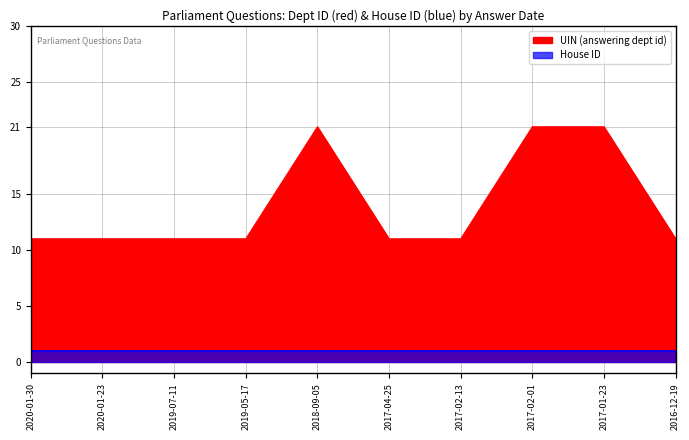

How many categories are shown in the chart?

10